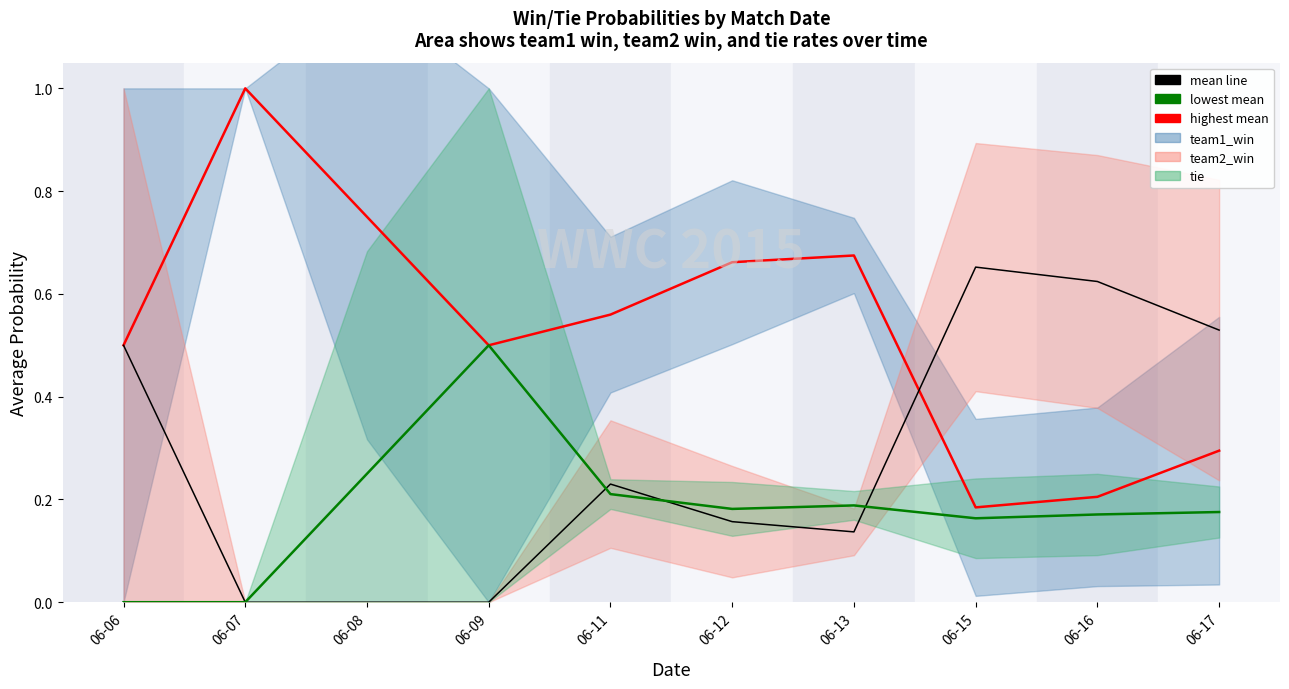

Is the value of tie at 2015-06-15 greater than the value of team1_win at 2015-06-07?

No